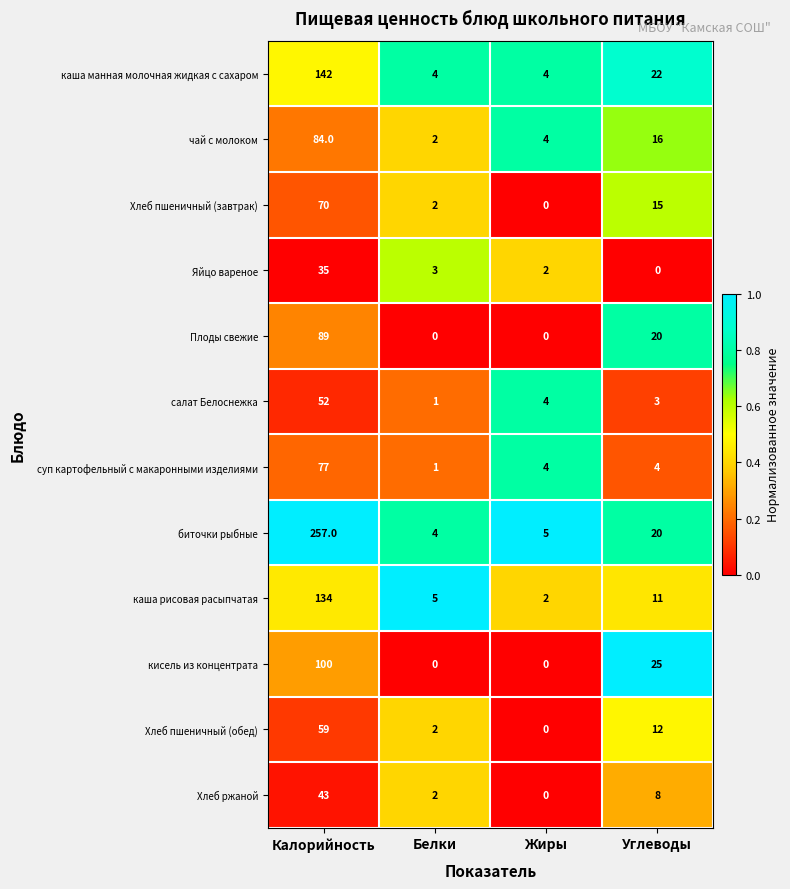

Which category has the highest value in the Яйцо вареное series?

Калорийность